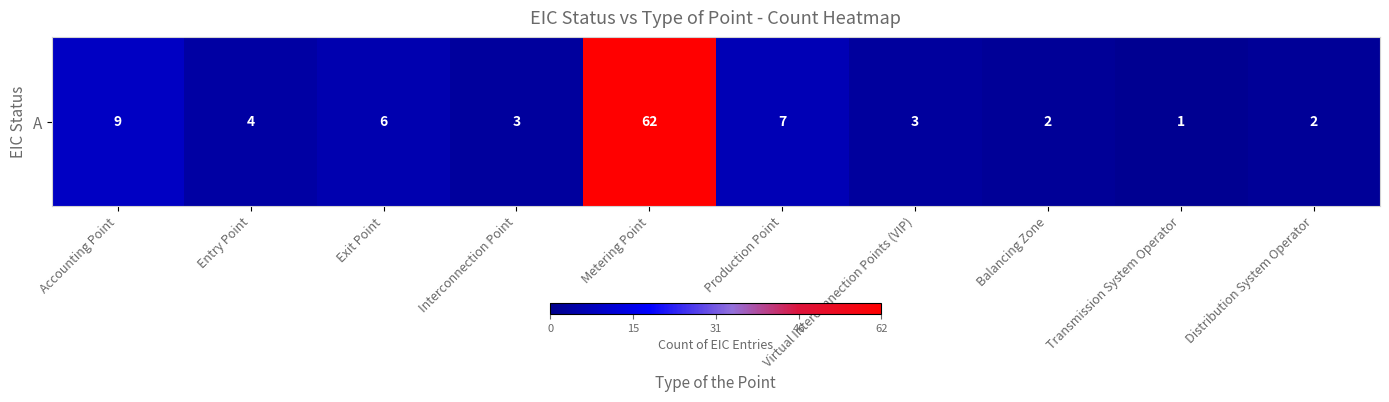

Which category has the lowest value across all series?

Transmission System Operator